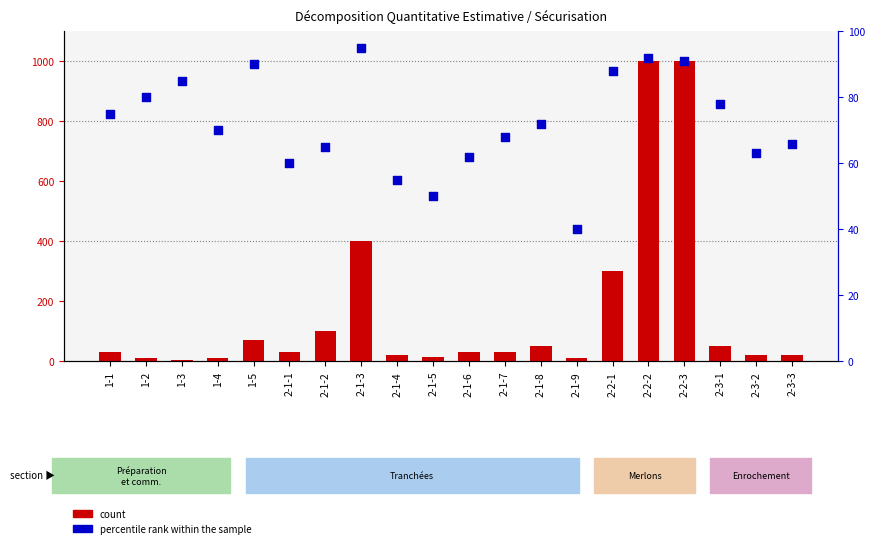

At which category is the sum across all series the highest?

2-2-2